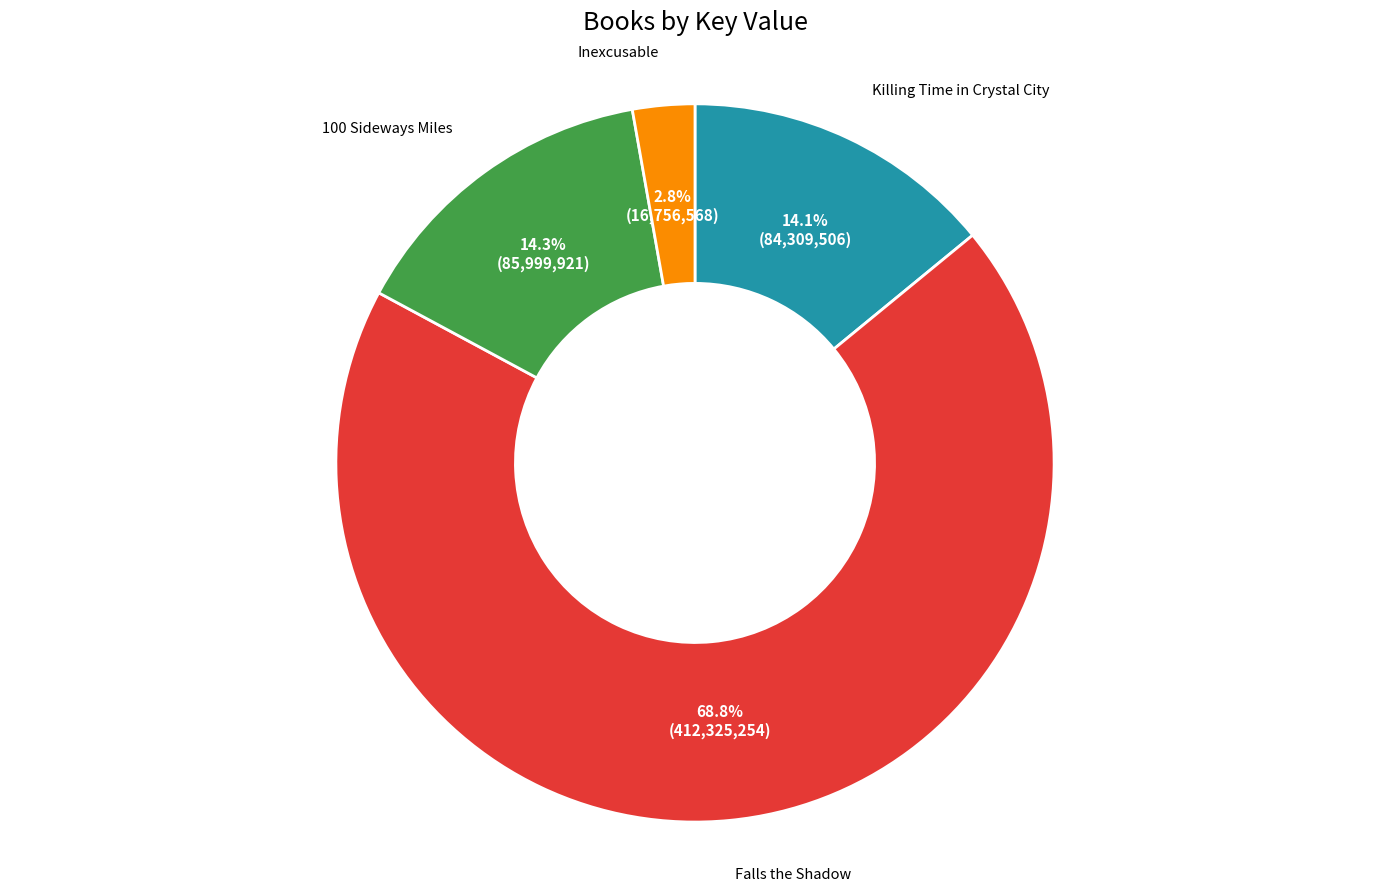

Is there any slice that represents more than half of the pie?

Yes